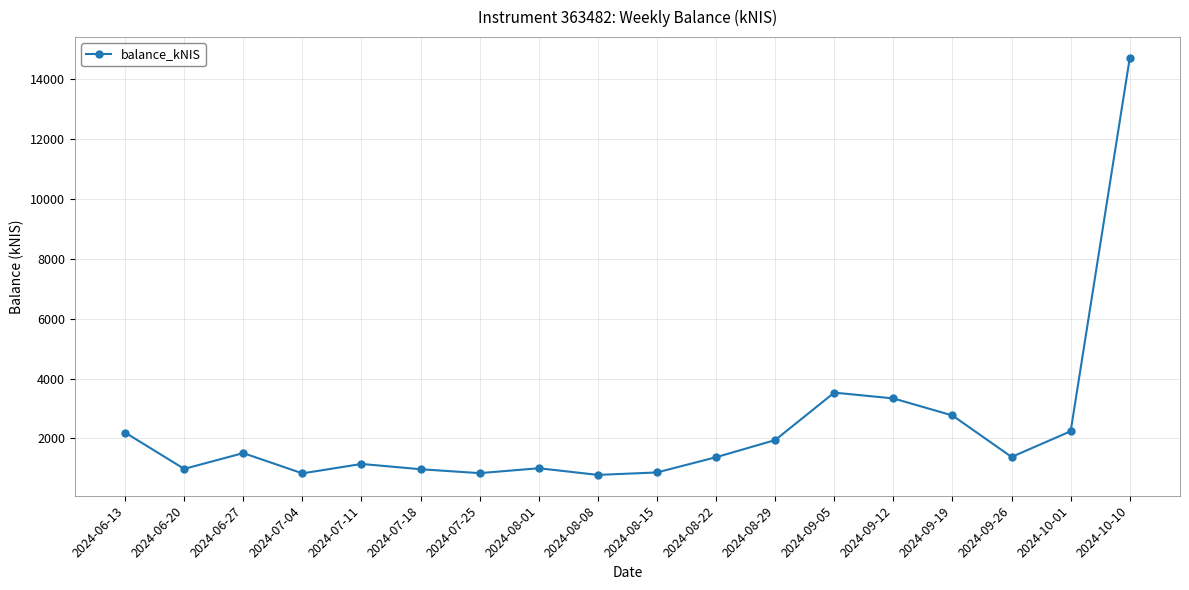

Which category has the highest value across all series?

2024-10-10